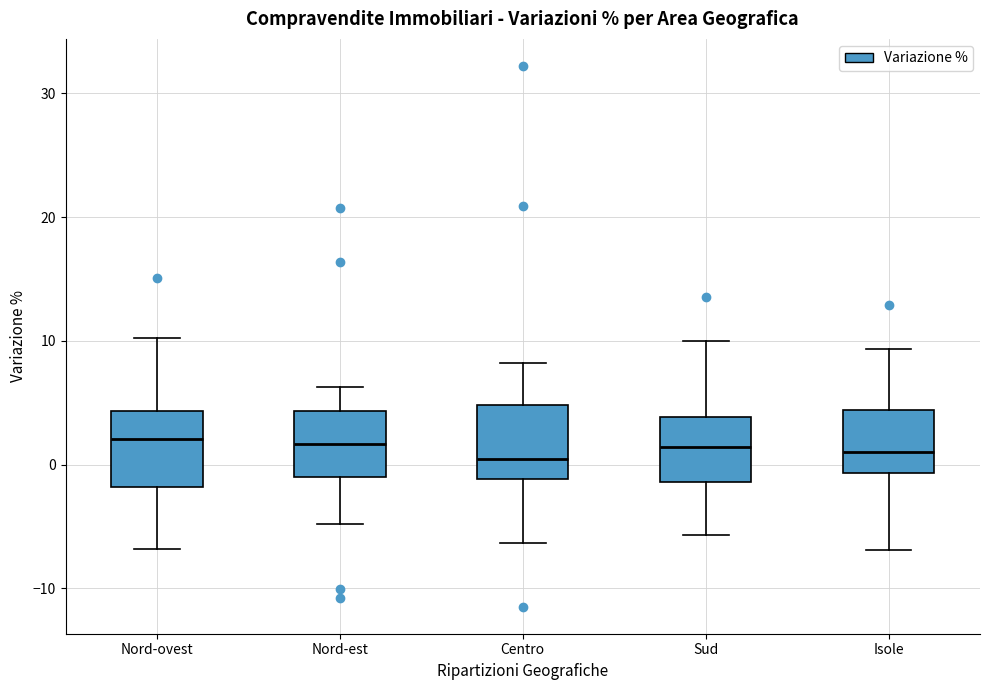

Reading left to right, transcribe this box plot: for each box, give where its median line is, the range the box spans, and where its two whiskers end, as read against the y-axis. The values are not printed on the chart, so give them approximately, as read against the axis.

Nord-ovest: median 2, box -2 to 4, whiskers -7 to 10
Nord-est: median 2, box -1 to 4, whiskers -5 to 6
Centro: median 0, box -1 to 5, whiskers -6 to 8
Sud: median 1, box -1 to 4, whiskers -6 to 10
Isole: median 1, box -1 to 4, whiskers -7 to 9